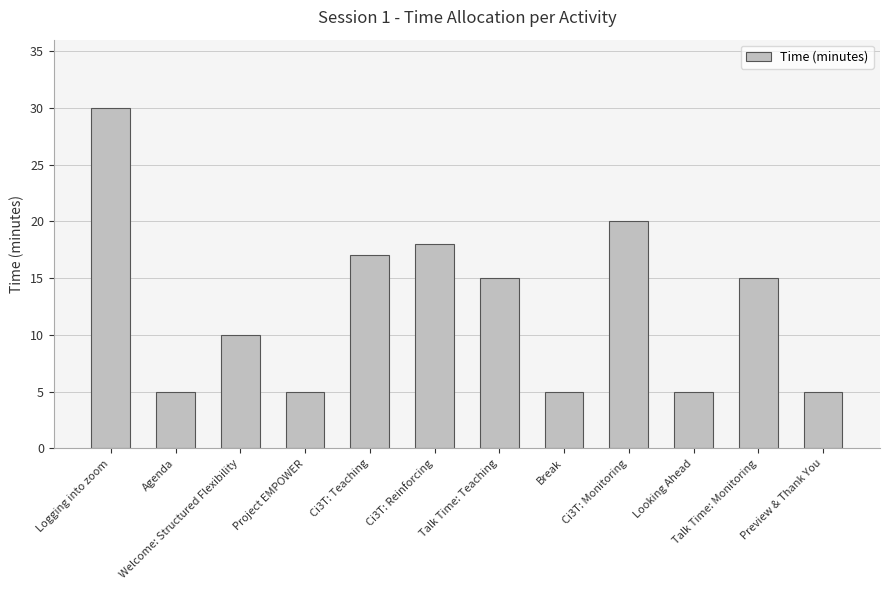

Which has a higher value, Ci3T: Reinforcing or Ci3T: Monitoring?

Ci3T: Monitoring